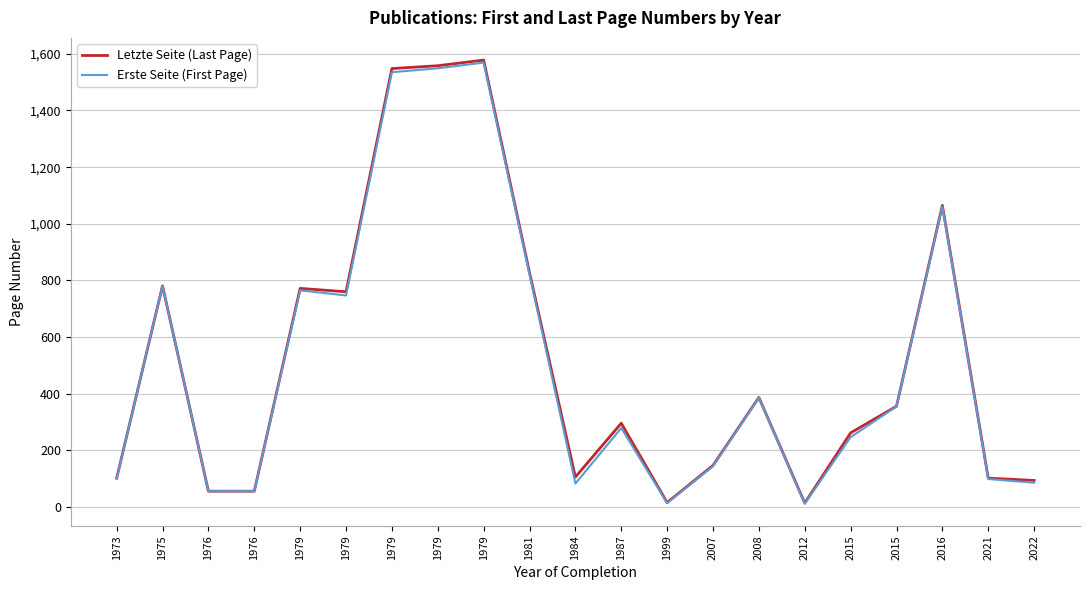

At which category does the chart reach its minimum across all series?

2012